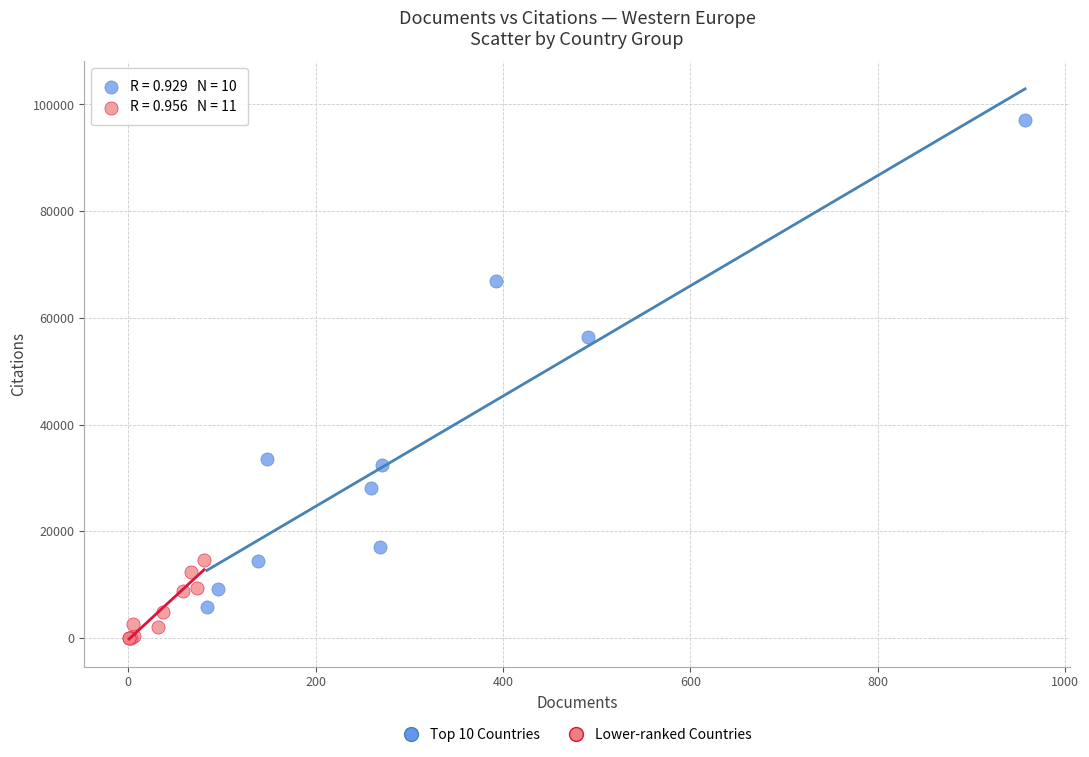

Which series has the widest spread of Y values?

Top 10 Countries